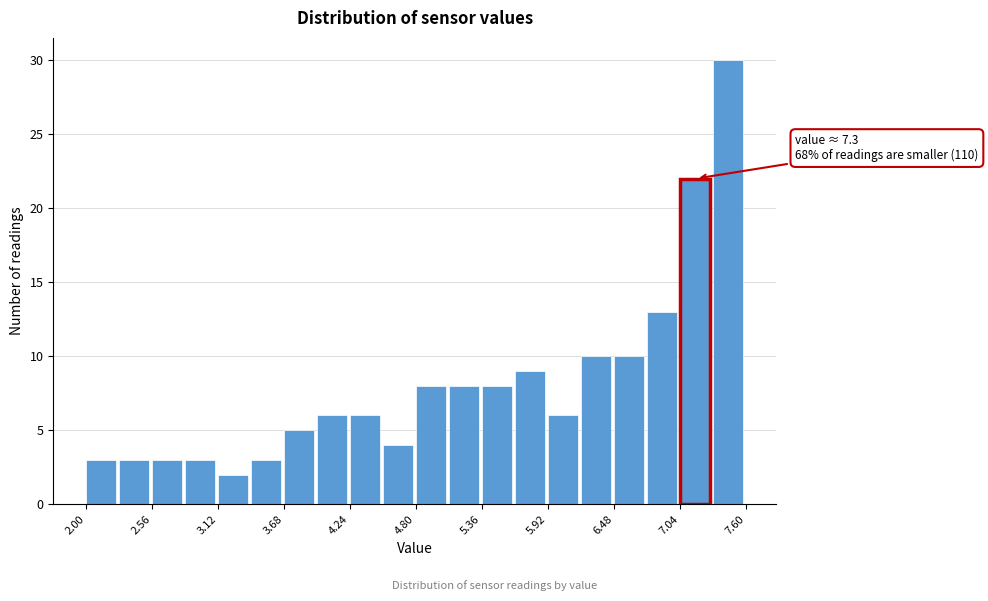

Around what value on the x-axis is the tallest bar? Give the approximate position of its centre, as read against the axis.

7.4